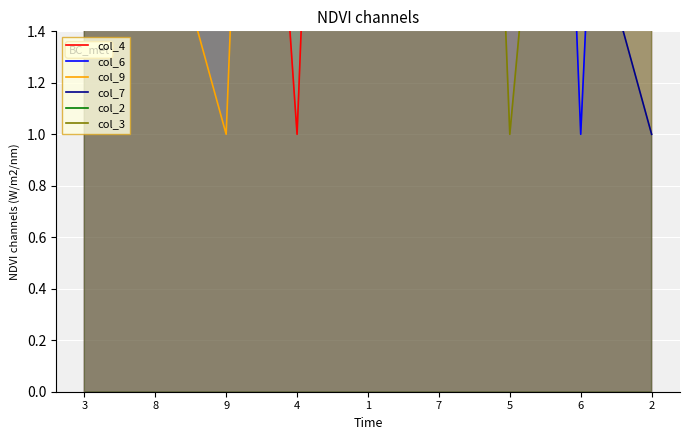

What position from the right is 2?

1